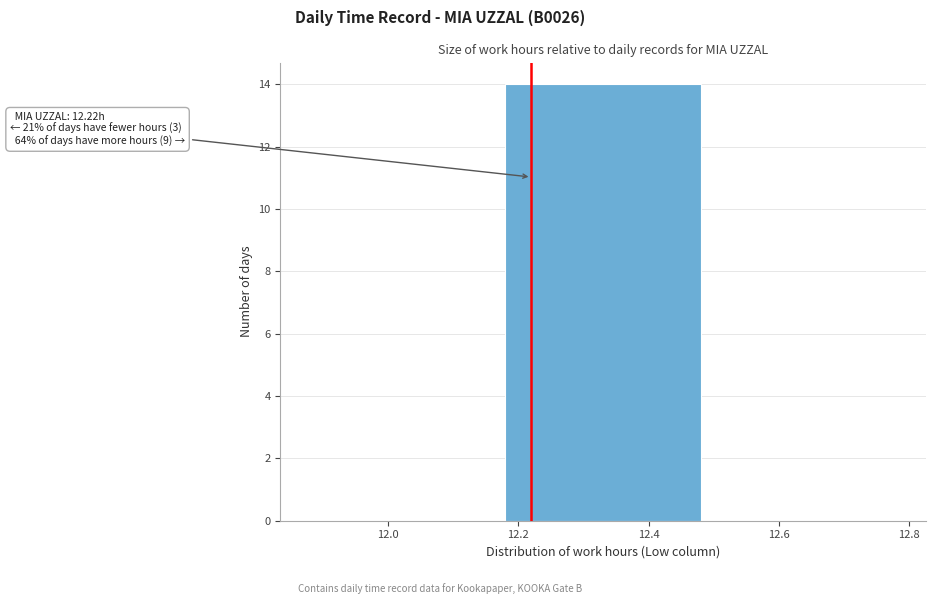

Which range on the x-axis has the tallest bar?

12.18 to 12.48